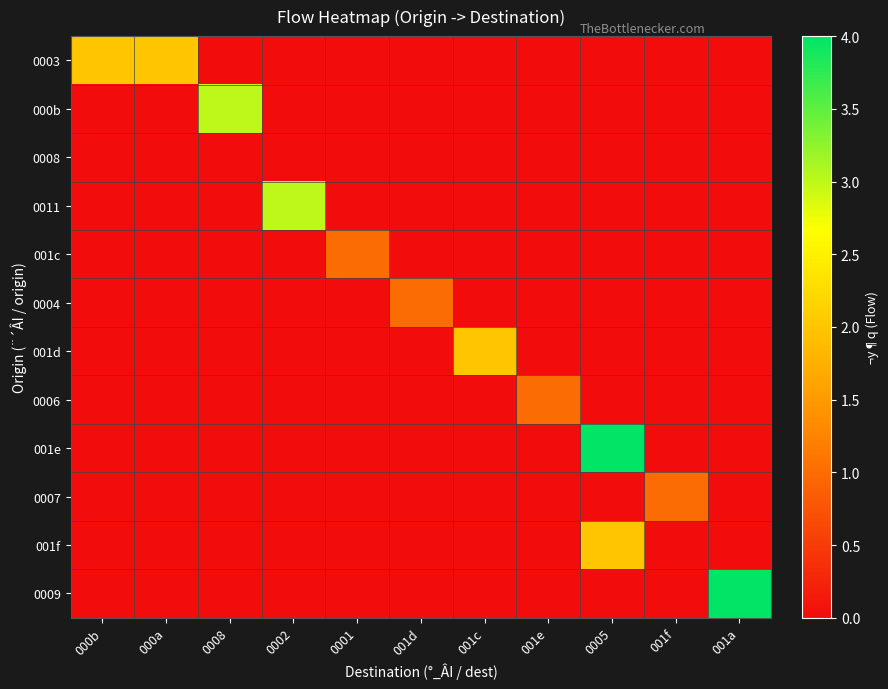

At which category is the sum across all series the highest?

0005